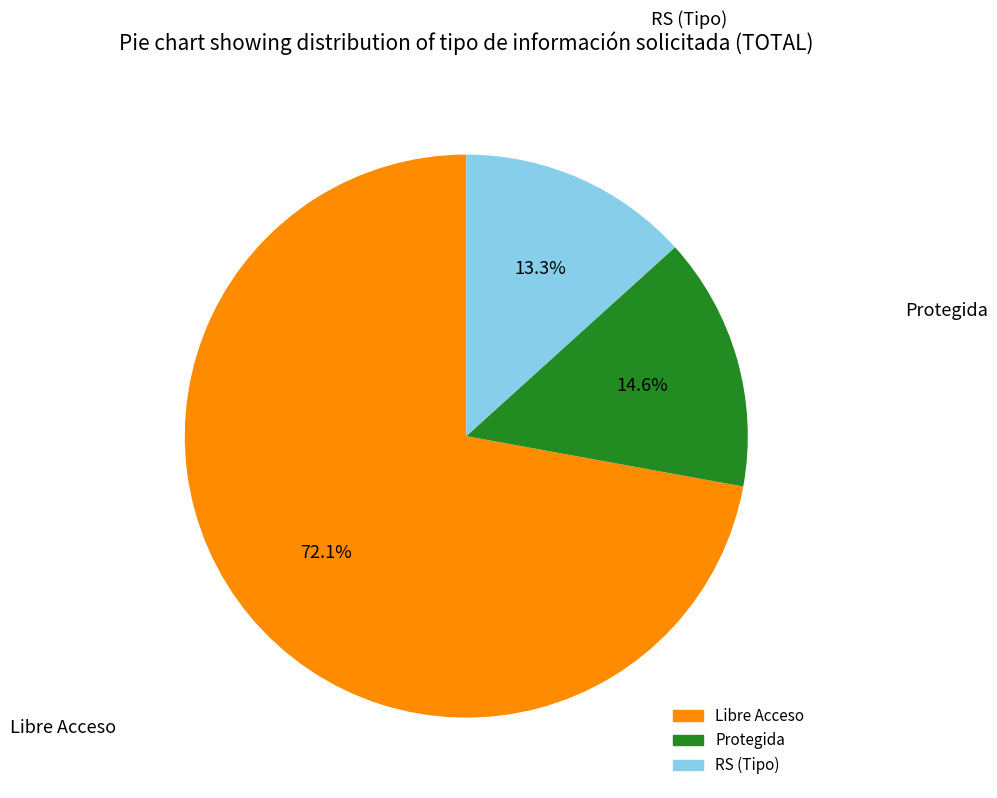

How many segments does this pie chart have?

3